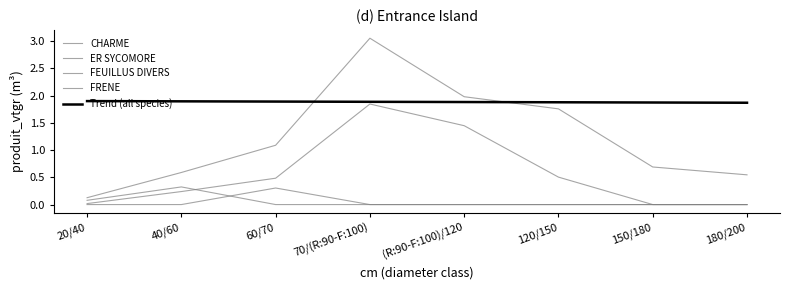

How many interior local peaks does the ER SYCOMORE series have?

1